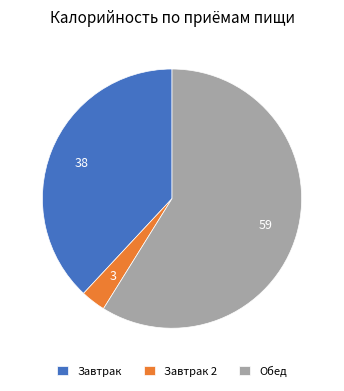

Approximately how many times larger is the value at Завтрак 2 compared to Завтрак?

0.1